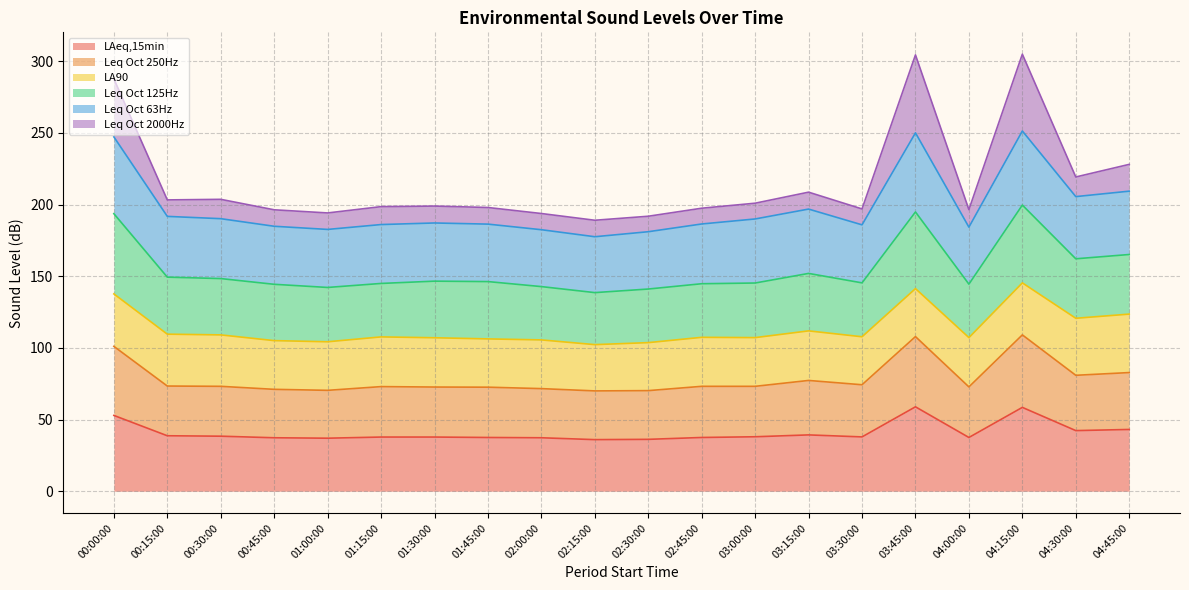

What is the total value across all series at 03:45:00?

304.5